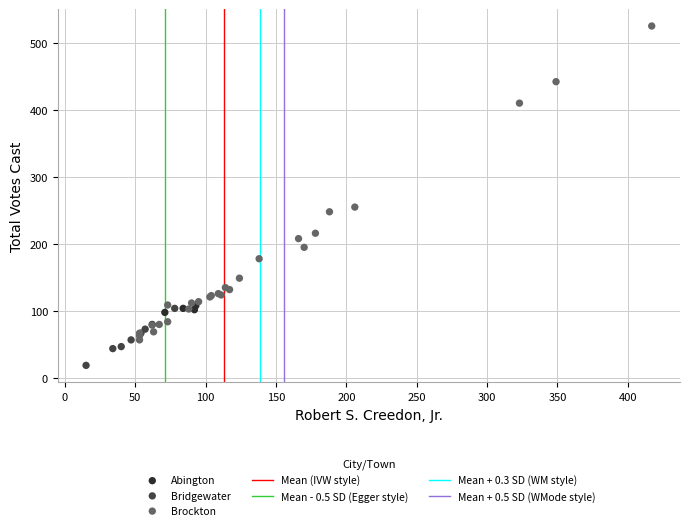

Which series contains the highest Y value?

Brockton